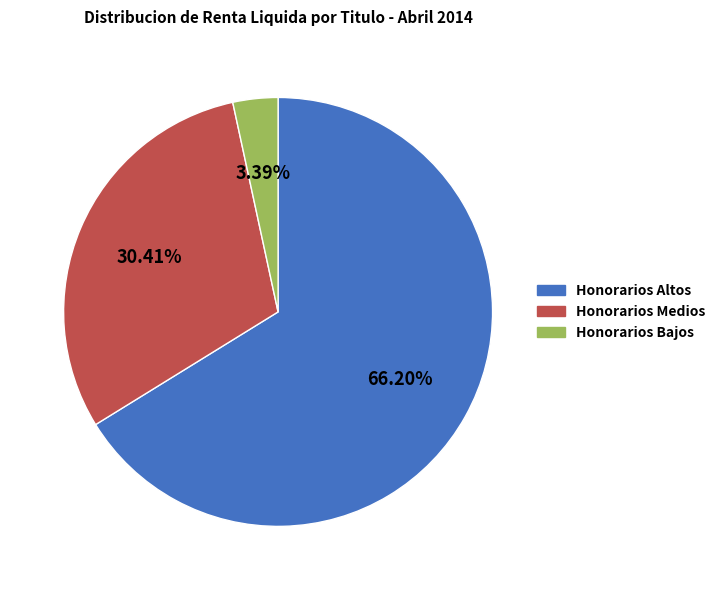

Which slice is the smallest?

Honorarios Bajos